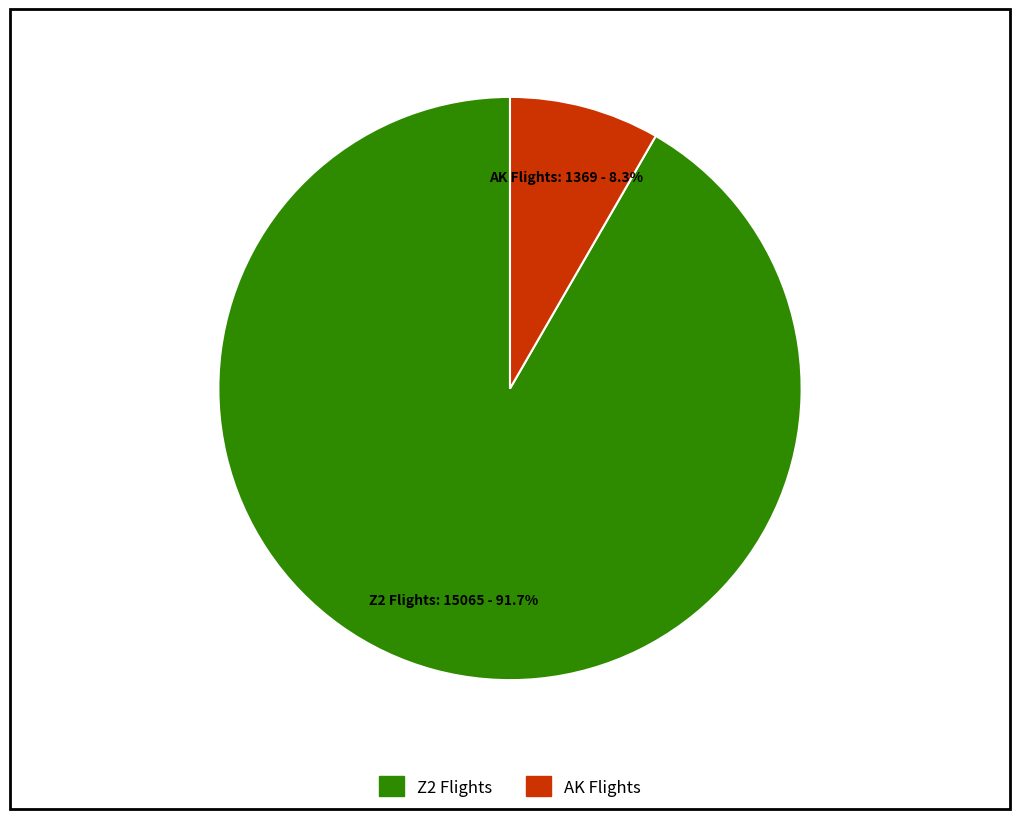

Does any single category account for the majority?

Yes